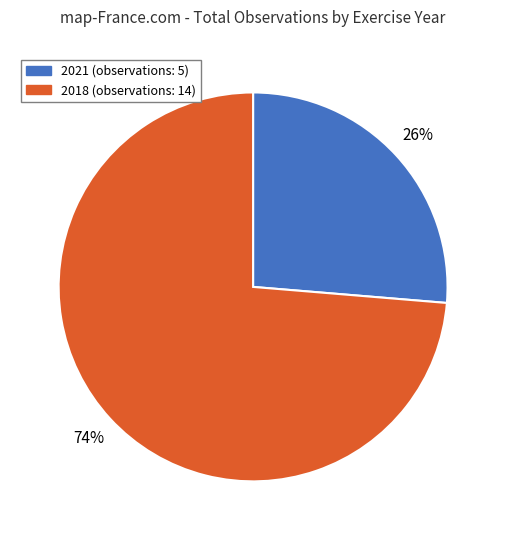

Do 2018 (observations: 14) and 2021 (observations: 5) together represent more than half of the pie?

Yes